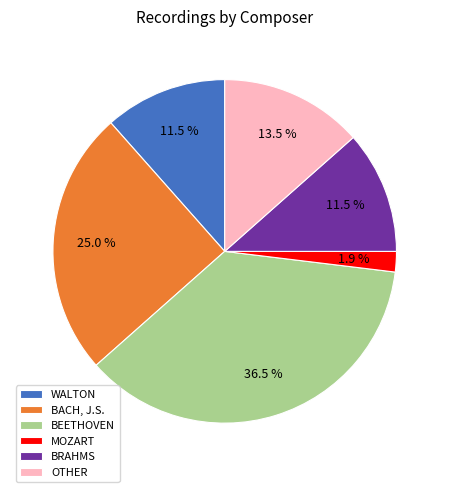

What percentage is NOT represented by WALTON?

88.5%